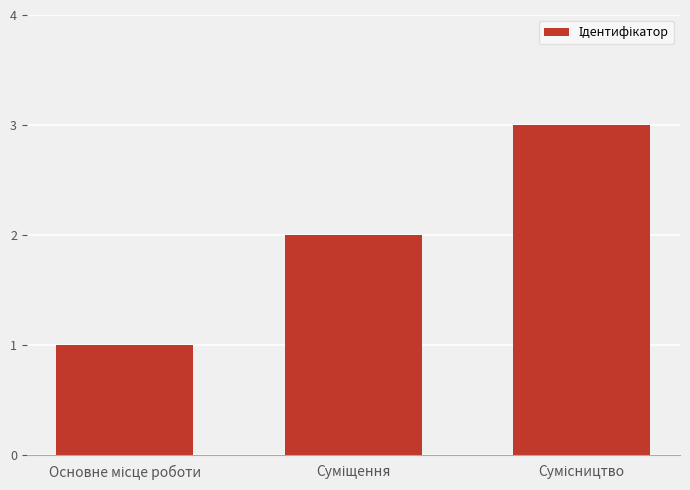

What is the greatest value displayed?

3